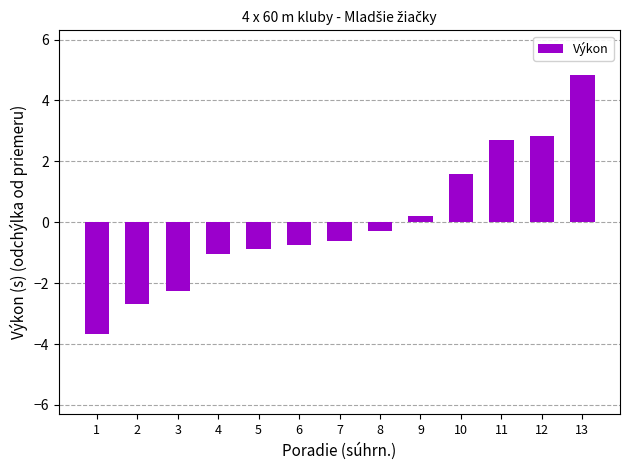

Reading right to left, transcribe all the data shown in this chart.

13=4.8	12=2.8	11=2.7	10=1.6	9=0.2	8=-0.3	7=-0.6	6=-0.7	5=-0.9	4=-1.1	3=-2.3	2=-2.7	1=-3.7